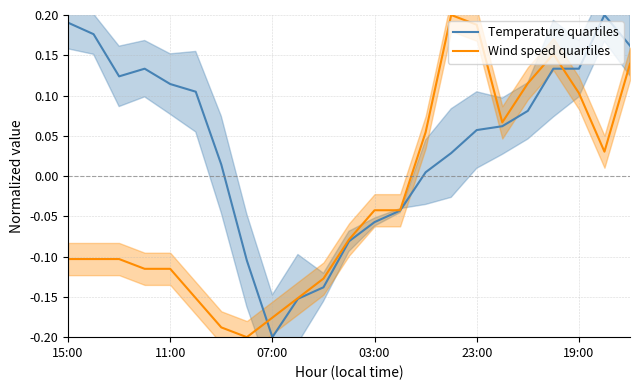

The Wind speed quartiles series shows 0.0 at 21. True or false?

True